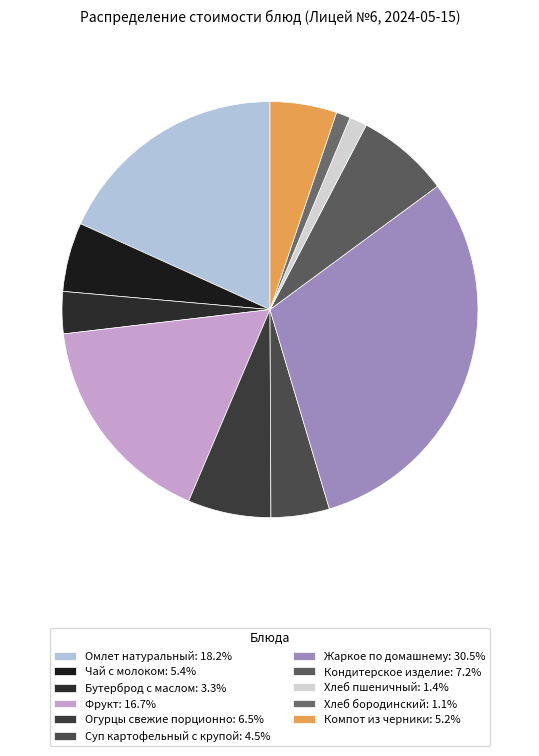

Does Хлеб бородинский represent more than half of the total?

No